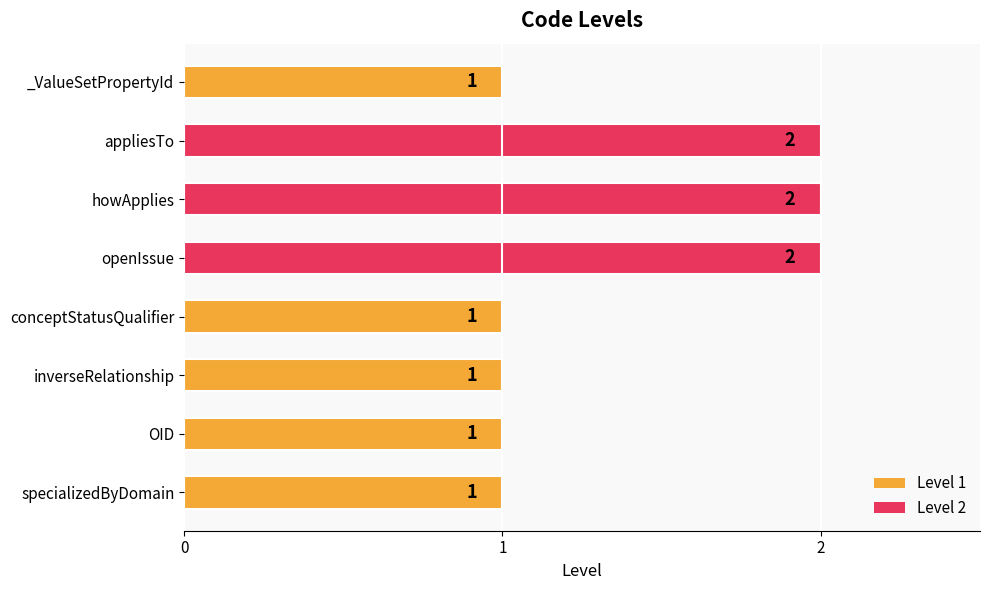

How many values are between 1 and 2?

8